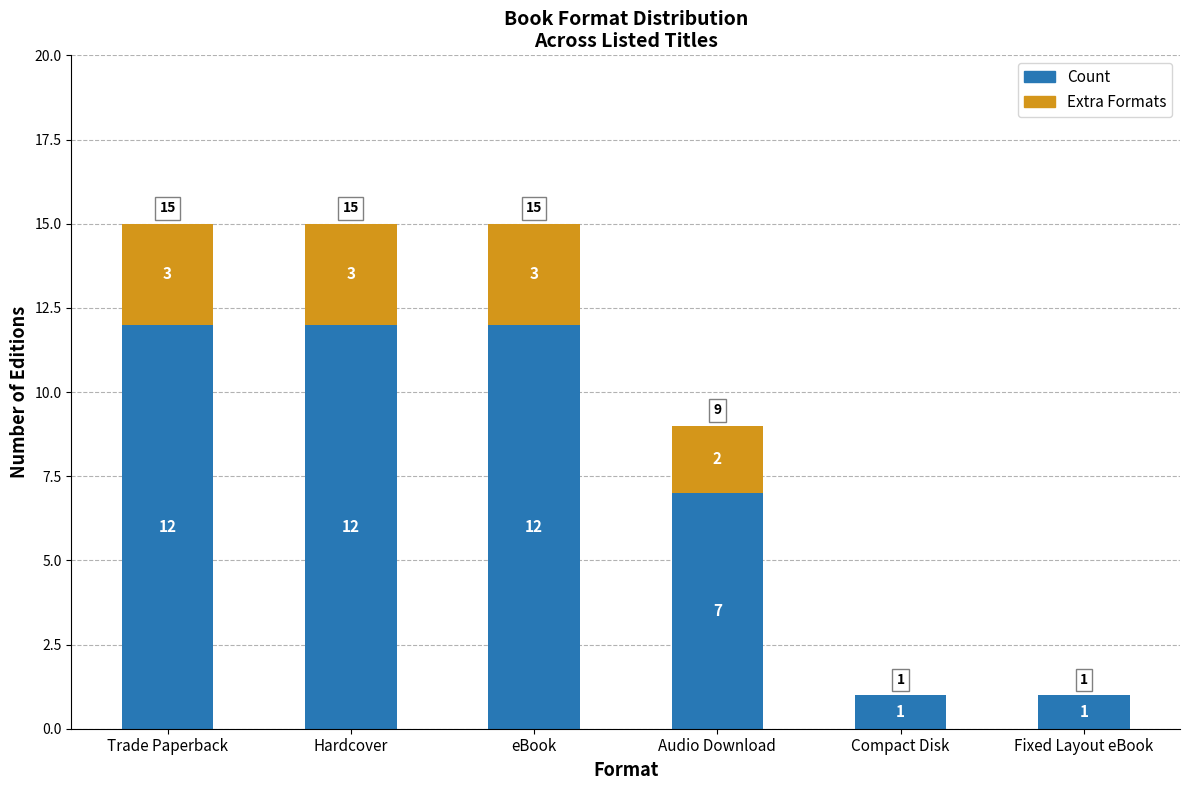

The Count series shows 1 at Compact Disk. True or false?

True